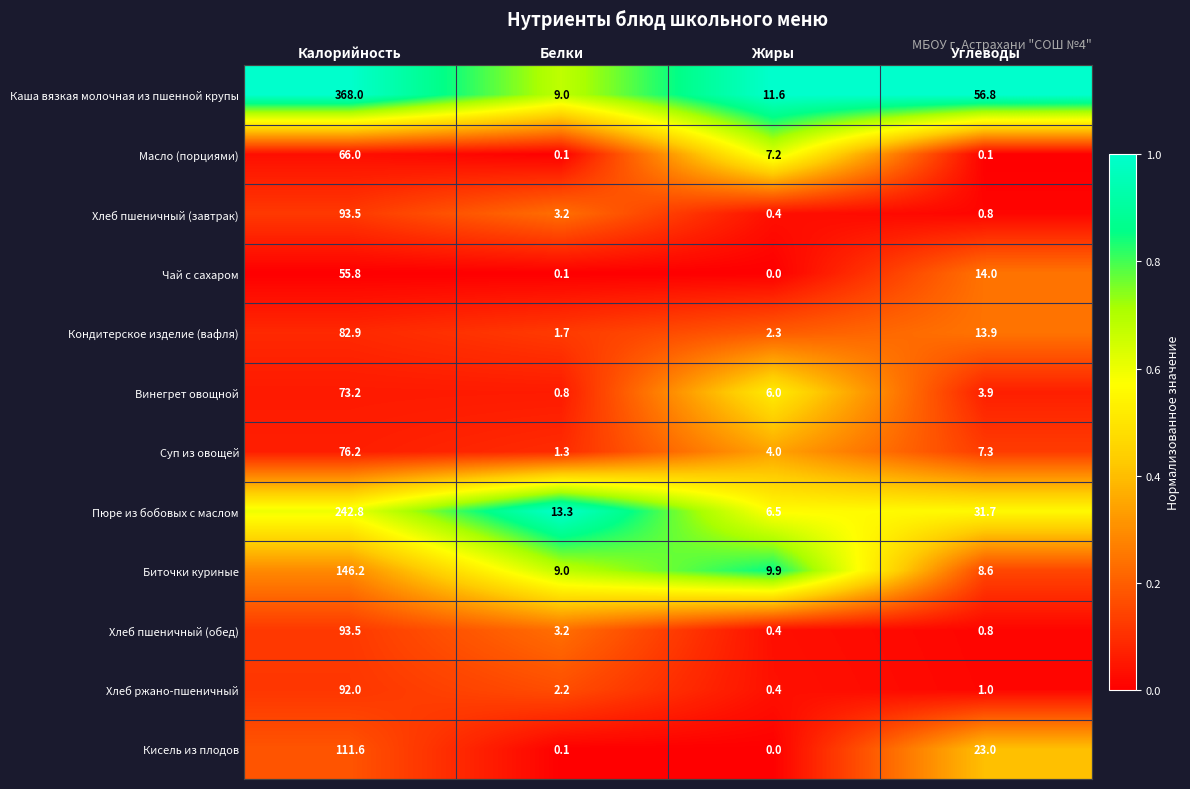

Where does the Хлеб пшеничный (завтрак) series first go above 3?

Калорийность